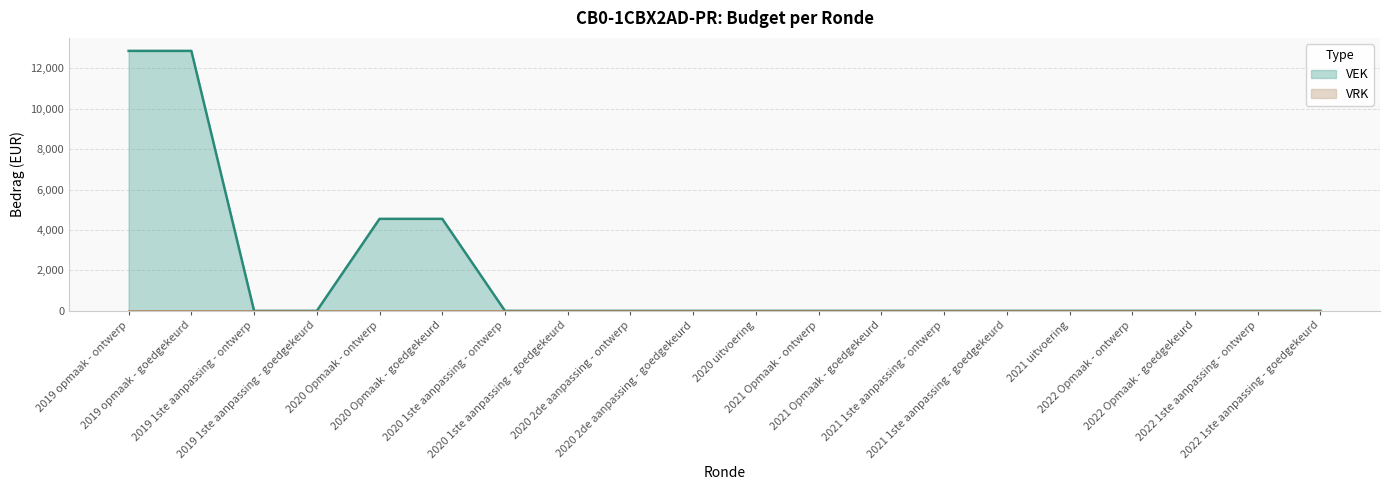

The chart shows a value of 16745 at 2019 opmaak - ontwerp. True or false?

False